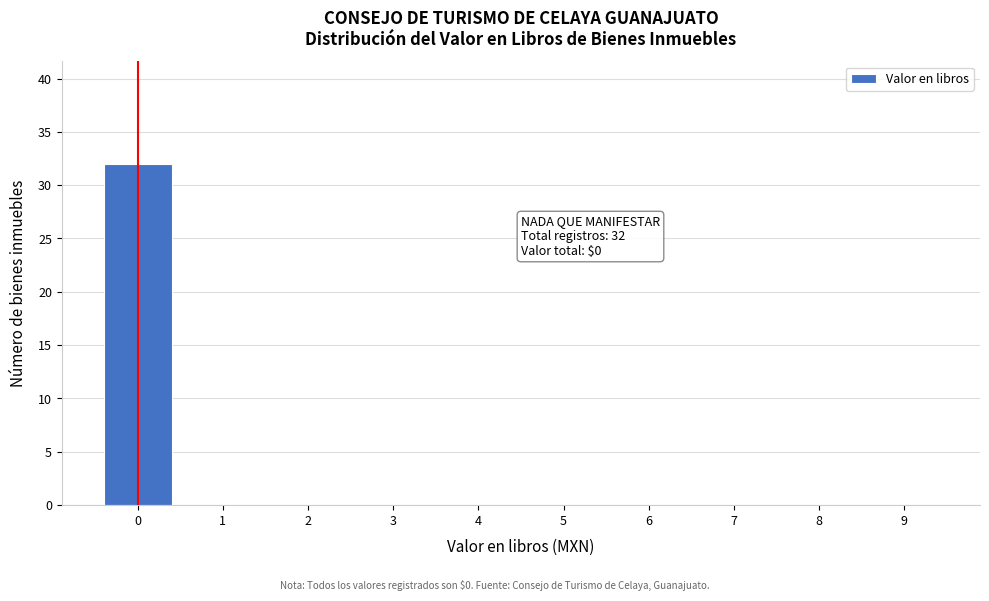

Reading left to right, extract all data points from this chart.

0=32	1=0	2=0	3=0	4=0	5=0	6=0	7=0	8=0	9=0